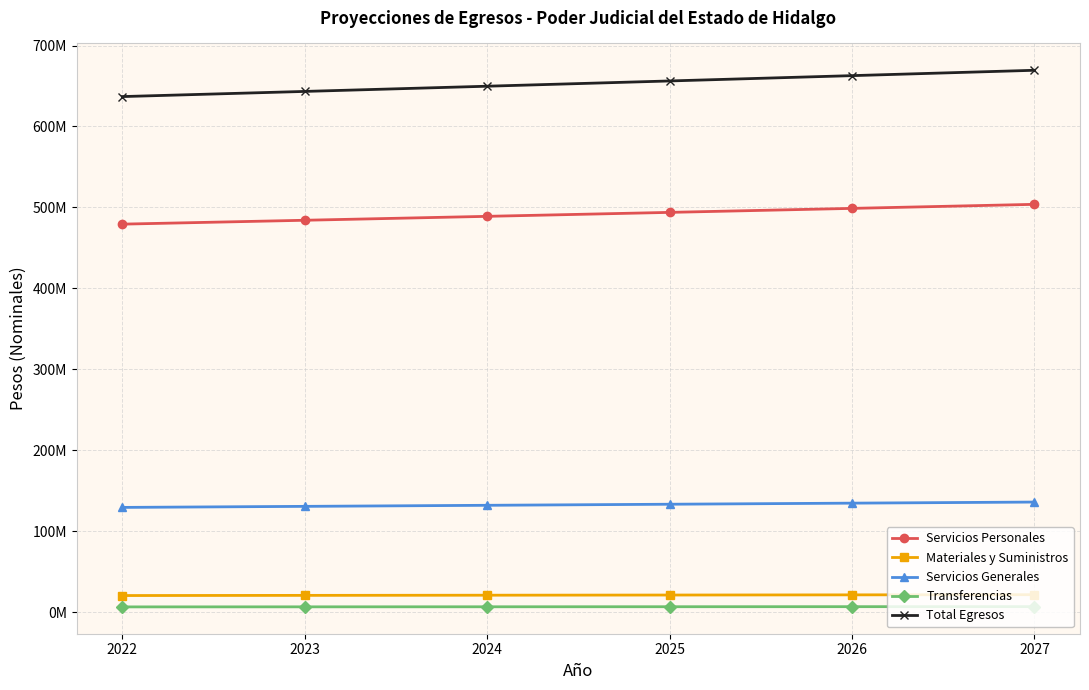

List the series in order of their peak value, lowest first.

Transferencias, Materiales y Suministros, Servicios Generales, Servicios Personales, Total Egresos